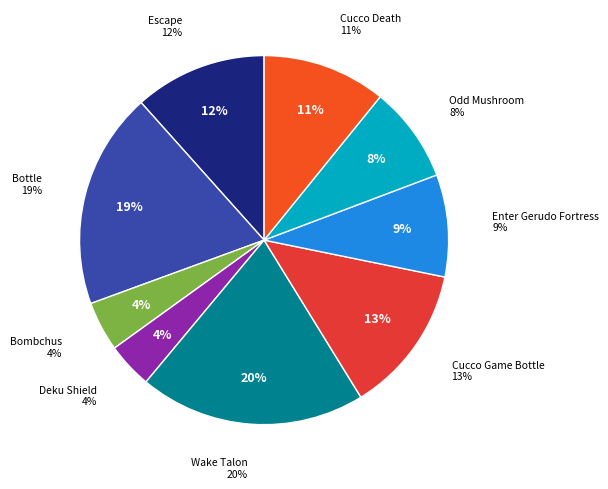

To the nearest percent, what is the difference between the largest and smallest slice percentages?

16%